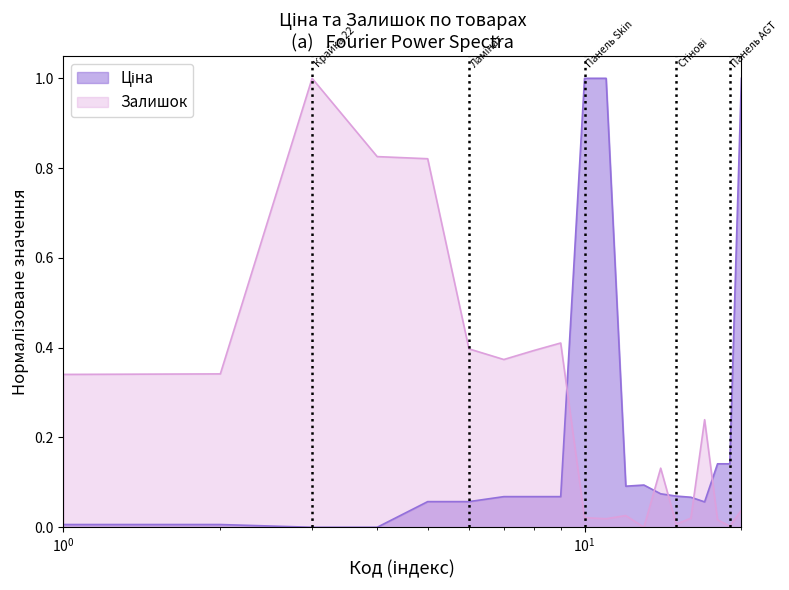

Which series has the largest total across all categories?

Залишок